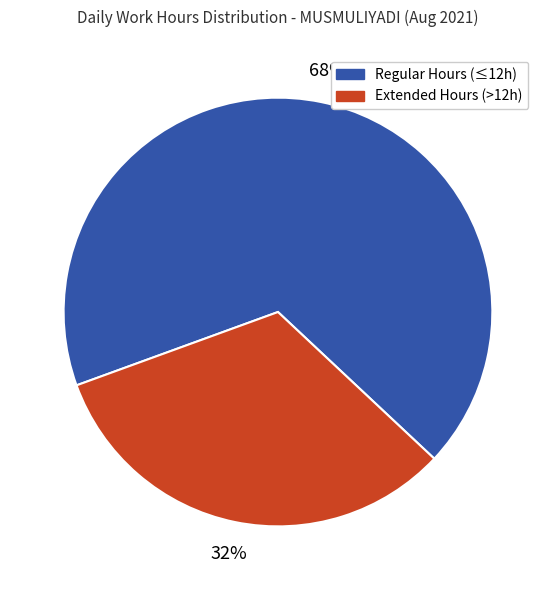

Does any single category account for the majority?

Yes